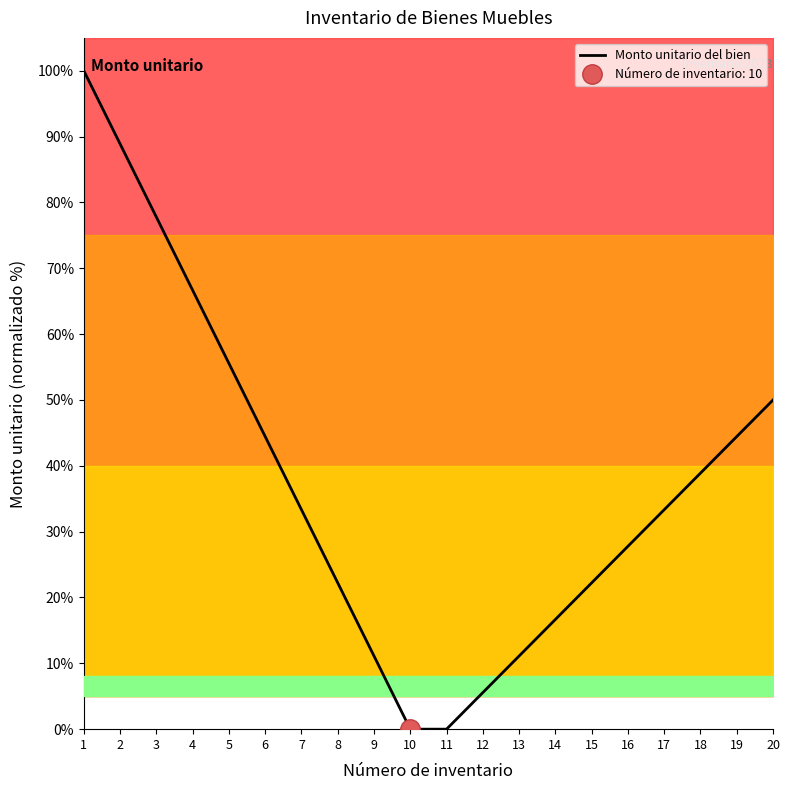

Count the number of categories in the chart.

20